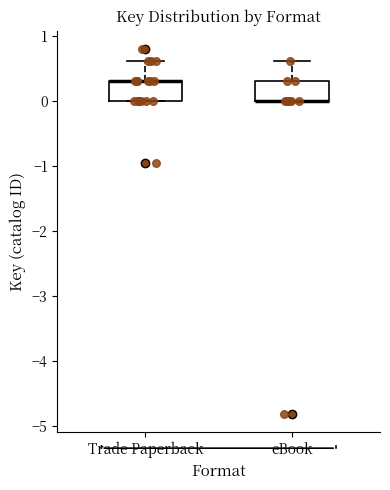

Reading left to right, read every box against the y-axis: the position of its median line, the range the box covers, and the ends of its whiskers. The values are not printed on the chart, so give them approximately, as read against the axis.

Trade Paperback: median 0.3 (drawn on the box's upper edge), box 0.0 to 0.3, whiskers 0.0 to 0.6
eBook: median 0.0 (drawn on the box's lower edge), box 0.0 to 0.3, whiskers 0.0 to 0.6